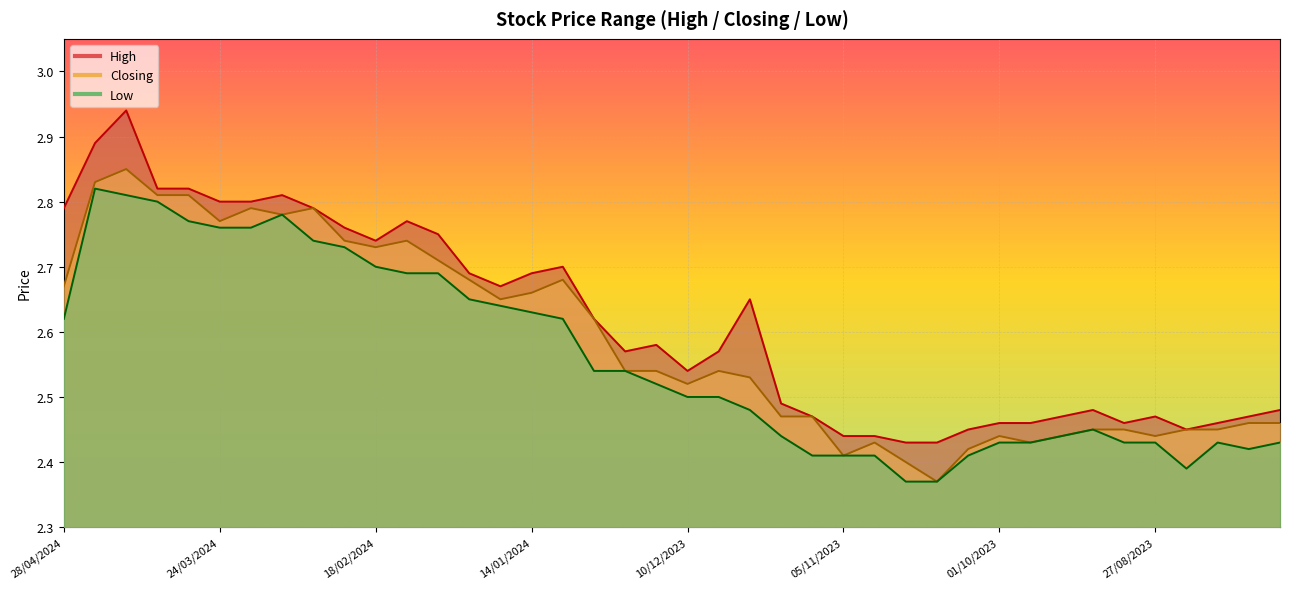

What position from the left is 28/01/2024?

14